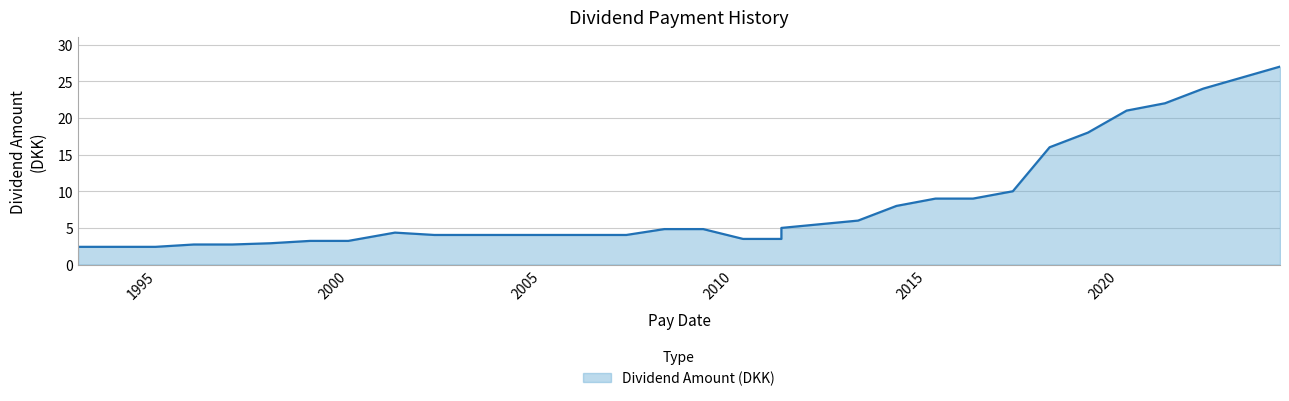

The chart shows a value of 4.0 at 2007-03-19. True or false?

True